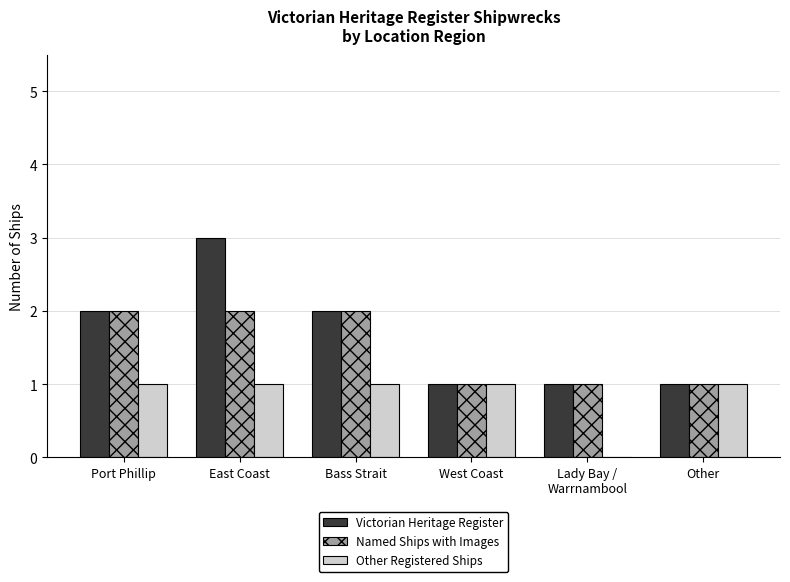

What is the greatest value displayed?

3